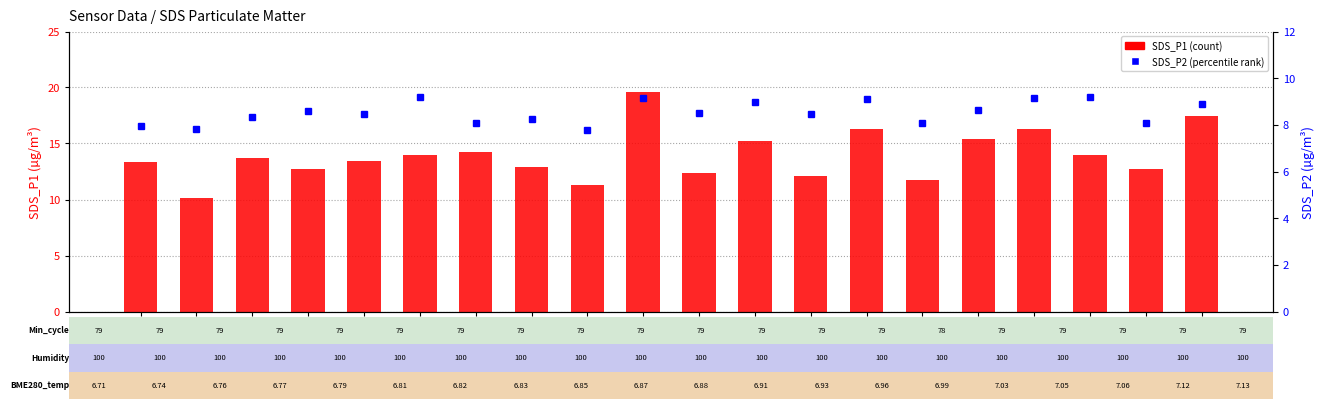

How many distinct data groups are displayed?

2